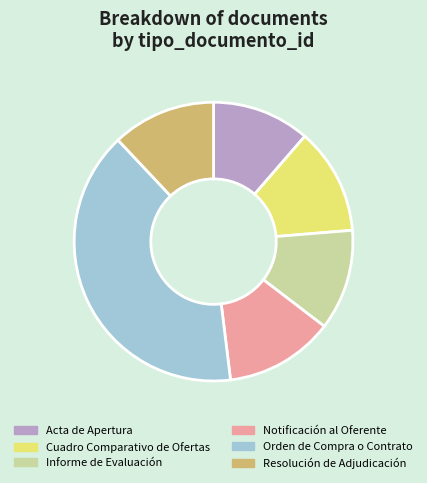

Do Informe de Evaluación and Cuadro Comparativo de Ofertas together represent more than half of the pie?

No